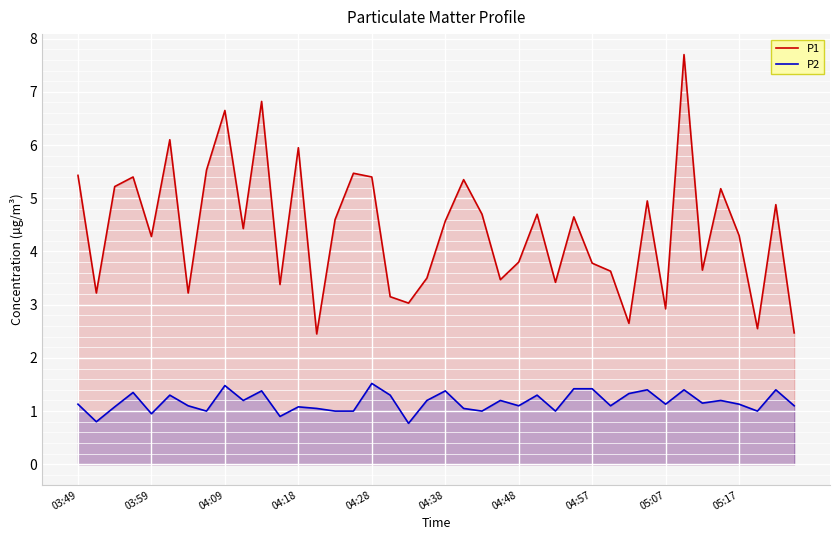

What is the difference between the highest and lowest values at 04:57?

2.4